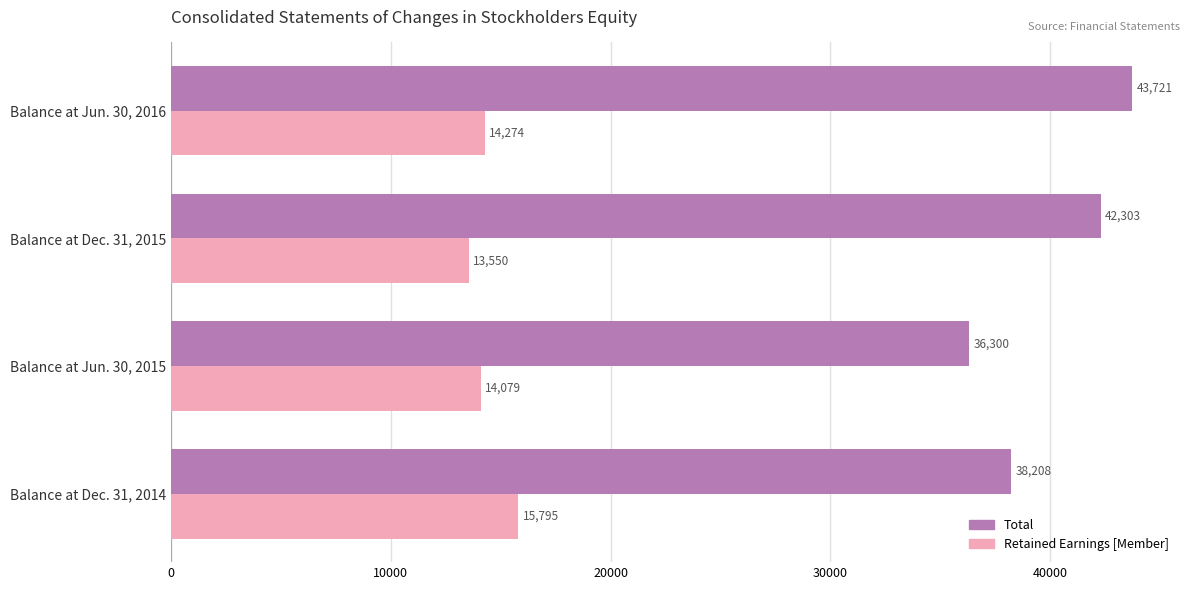

At which label does Total reach its peak?

Balance at Jun. 30, 2016